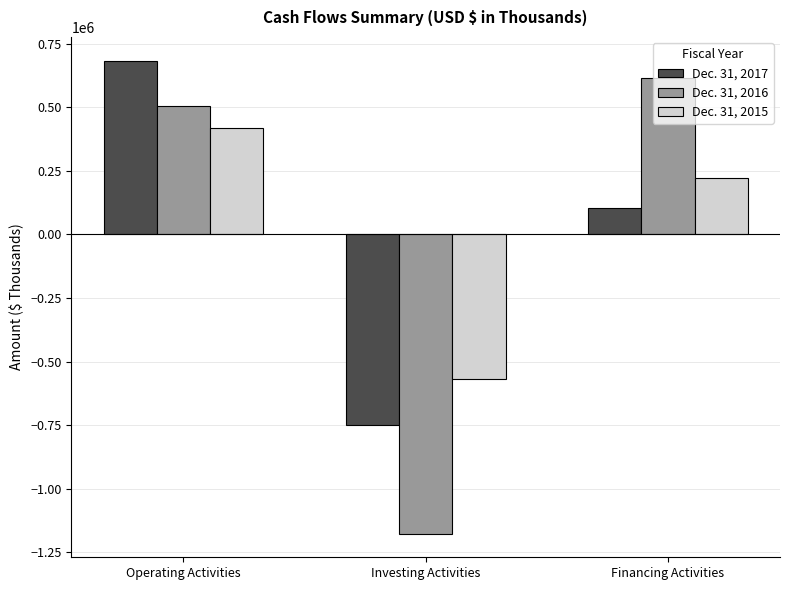

At which label is Dec. 31, 2017 closest to -33606?

Financing Activities